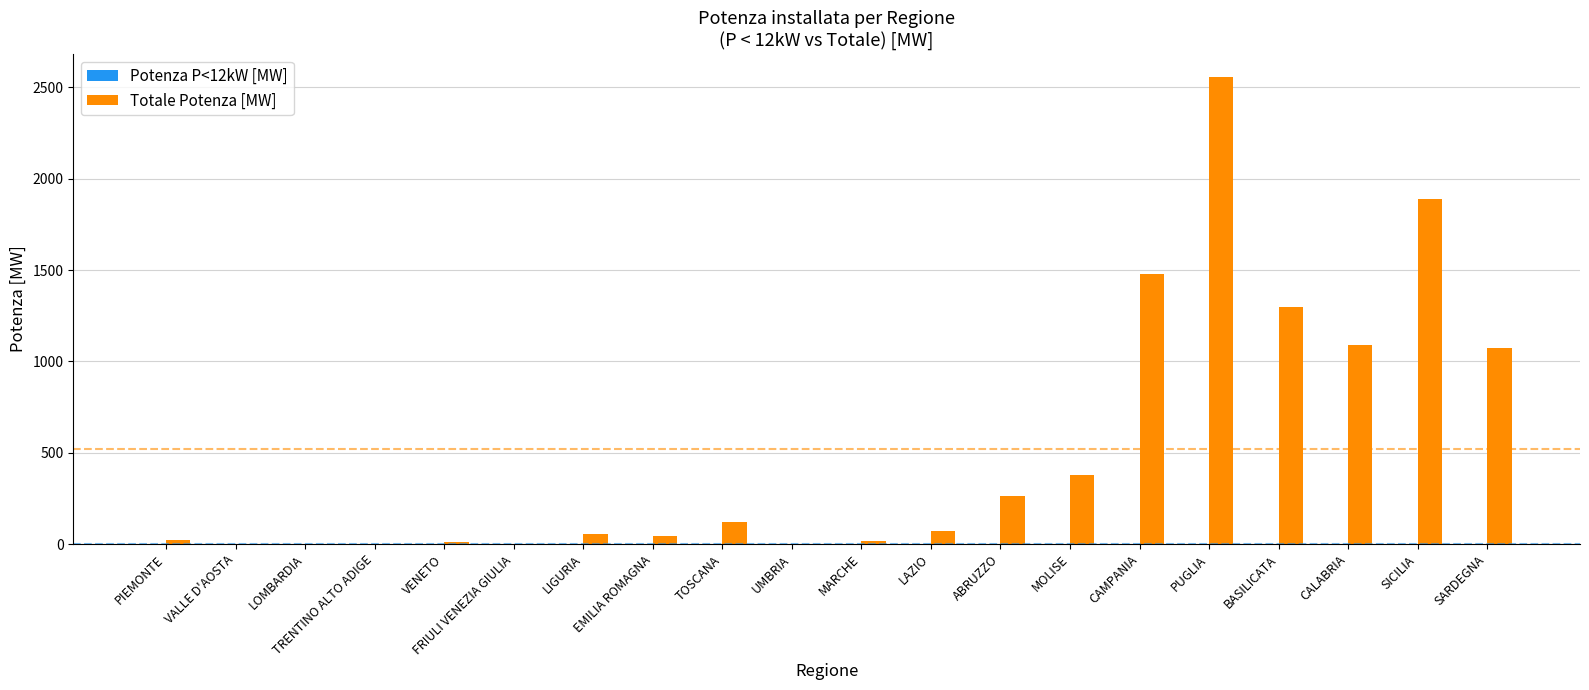

What is the spread (max minus min) of values at ABRUZZO?

264.2